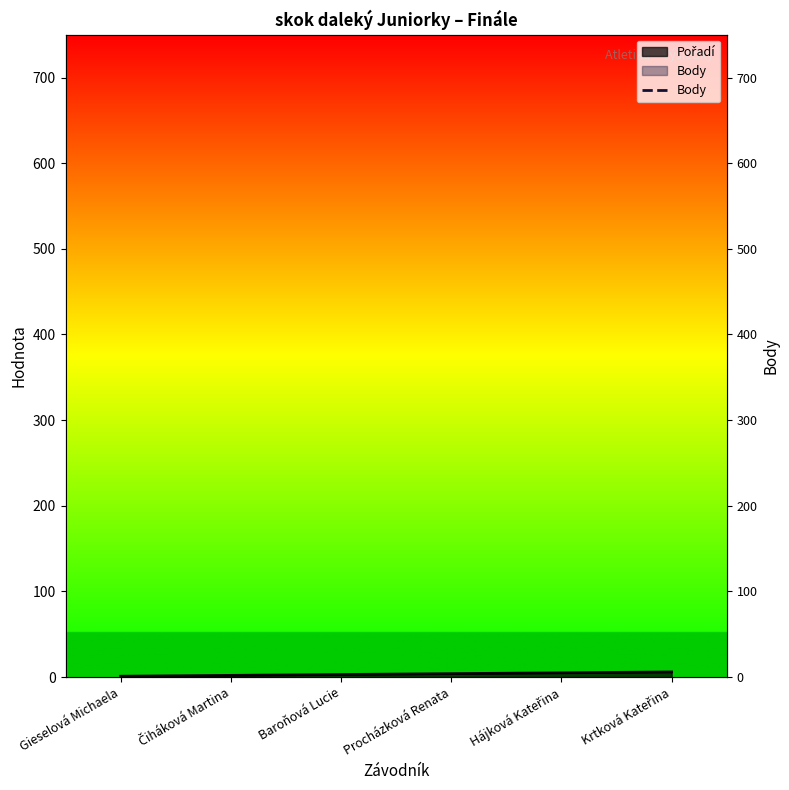

The chart shows a value of 339 at Gieselová Michaela. True or false?

False